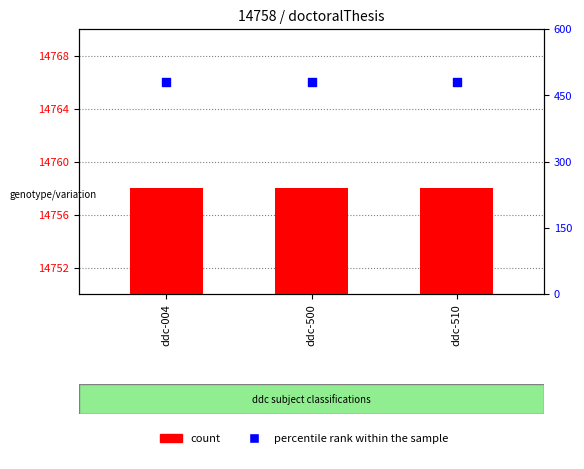

What is the total value across all series at ddc-510?

15237